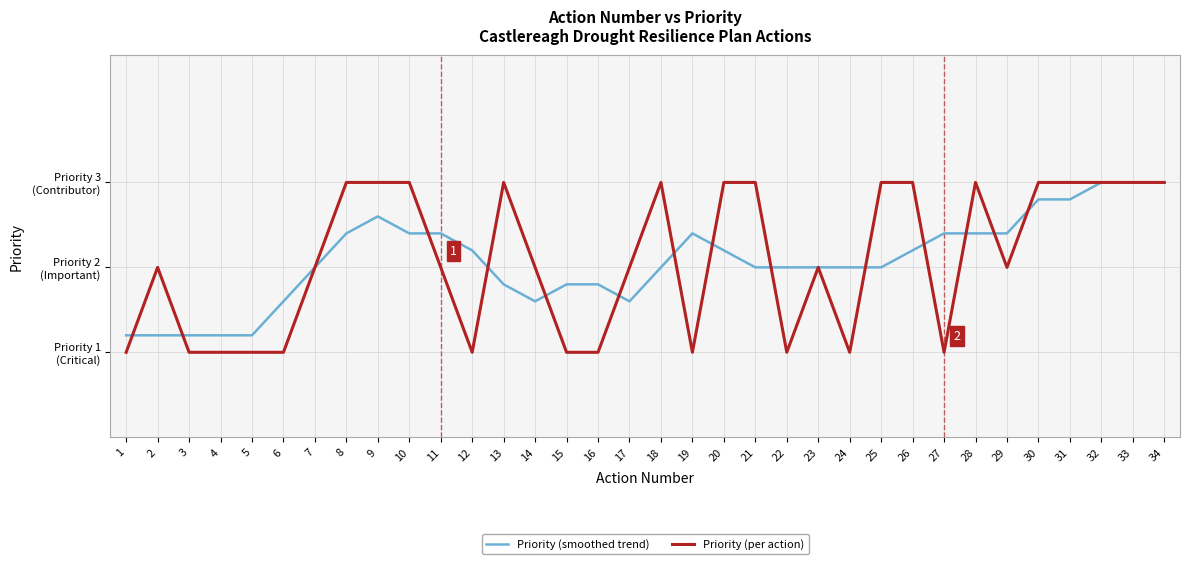

What is the sum of all Priority (smoothed trend) values?

70.8